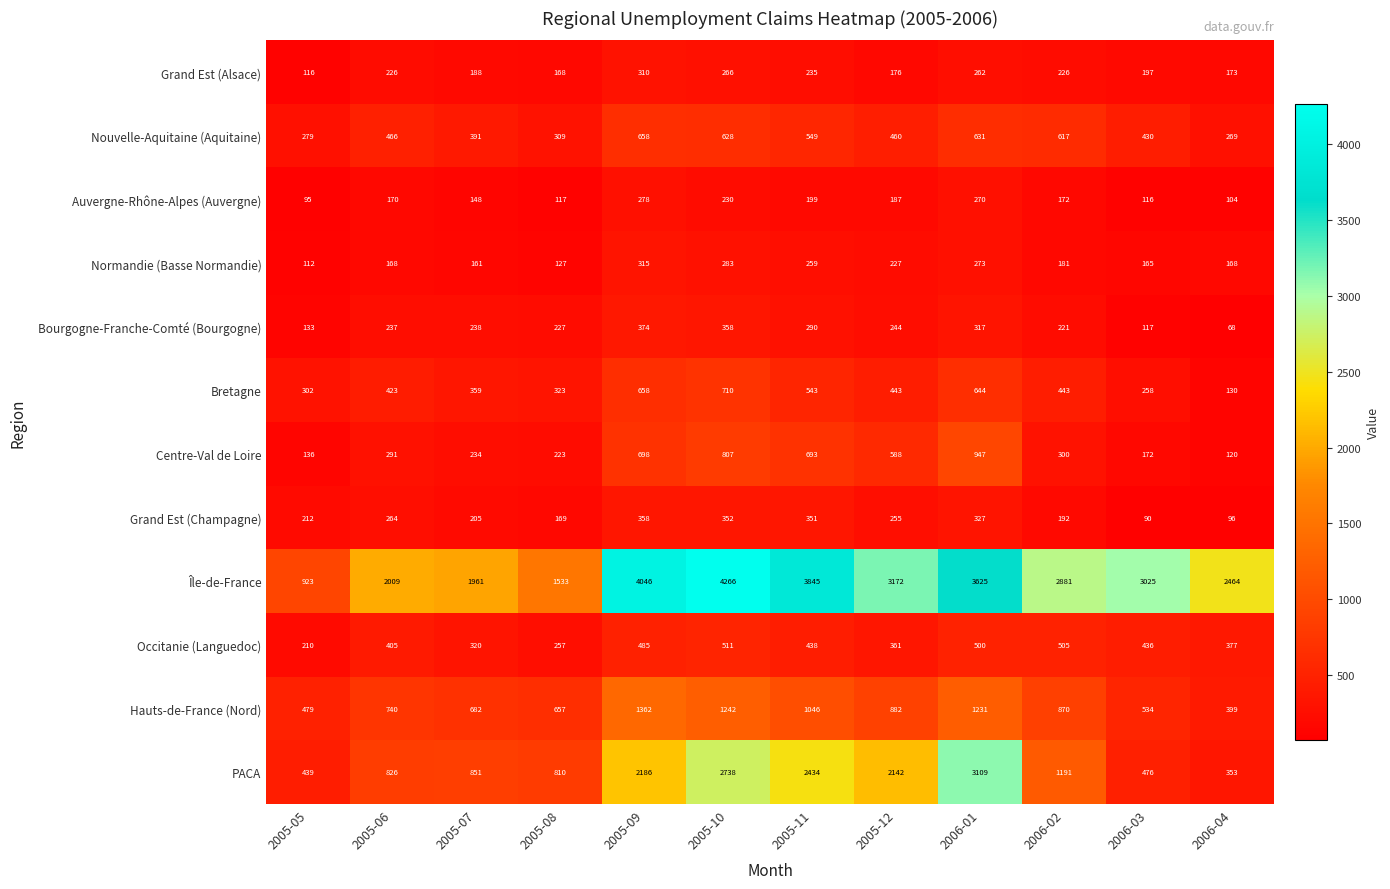

List the series in order of their peak value, lowest first.

Auvergne-Rhône-Alpes (Auvergne), Grand Est (Alsace), Normandie (Basse Normandie), Grand Est (Champagne), Bourgogne-Franche-Comté (Bourgogne), Occitanie (Languedoc), Nouvelle-Aquitaine (Aquitaine), Bretagne, Centre-Val de Loire, Hauts-de-France (Nord), PACA, Île-de-France